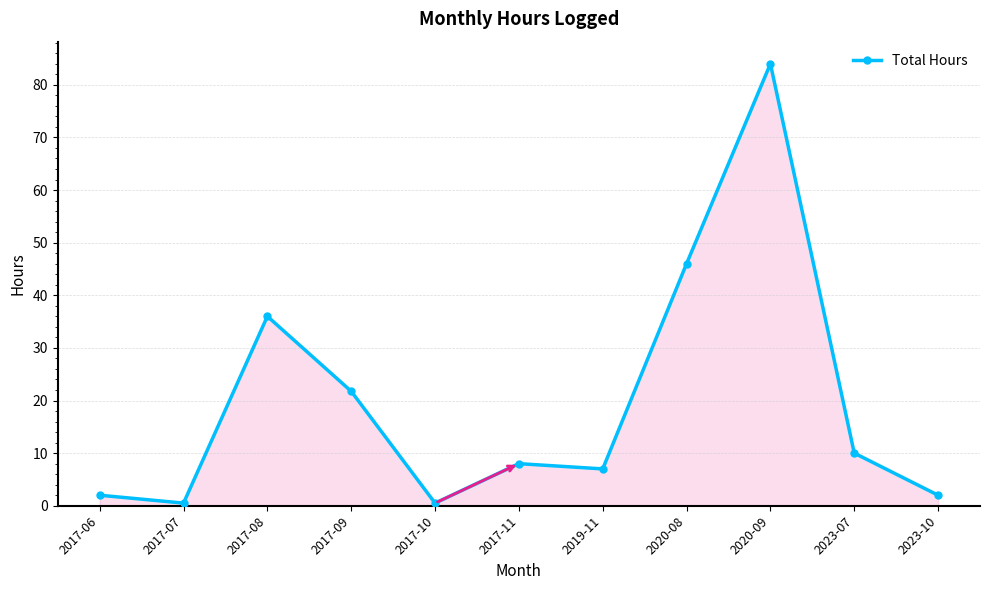

What is the smallest value displayed?

0.5